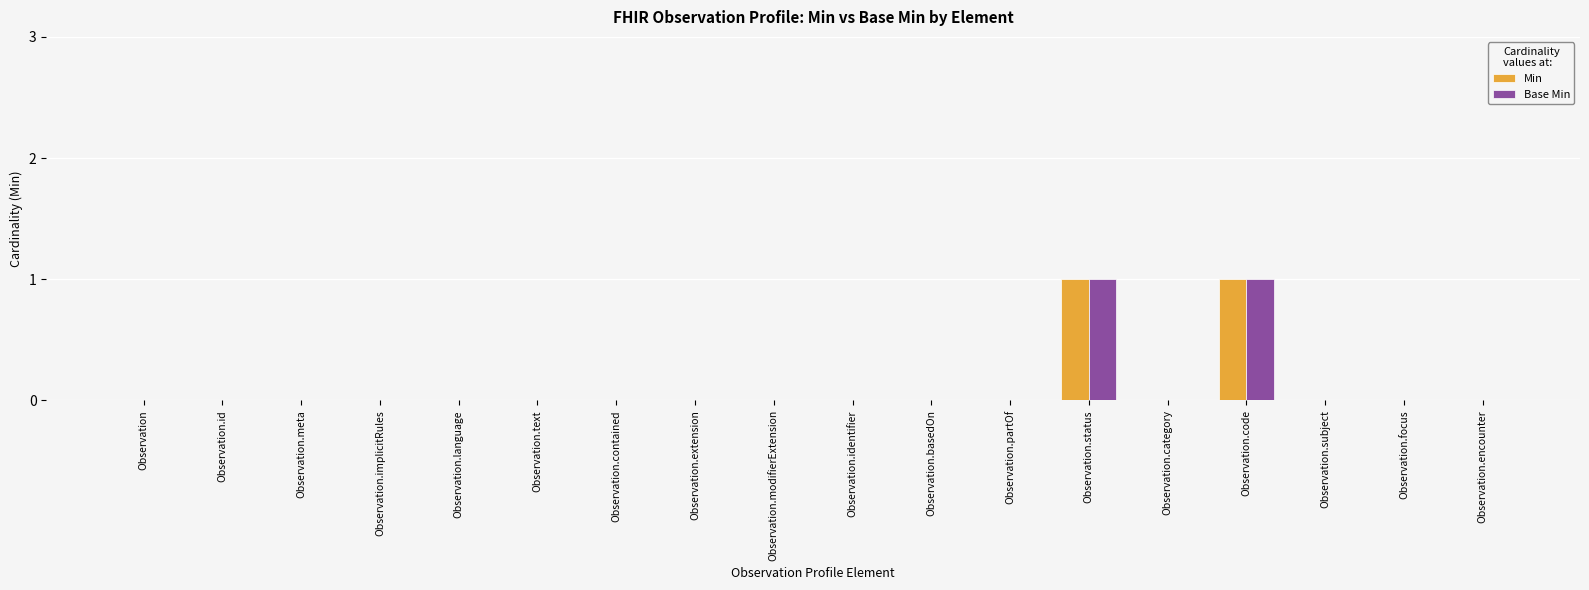

What is the sum of all Min values?

2